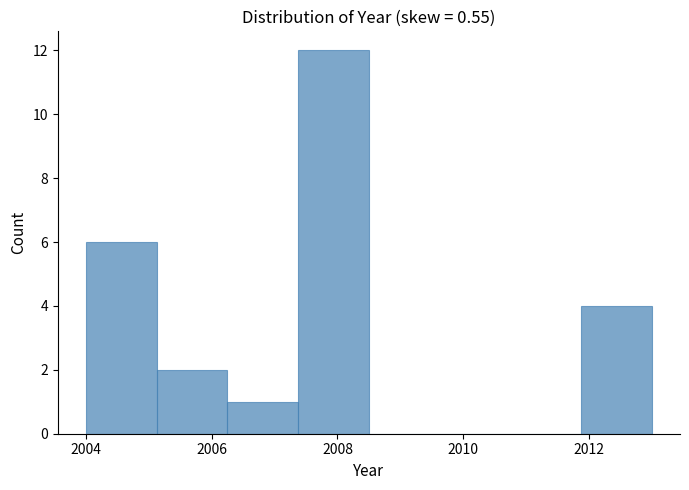

Which range on the x-axis has the tallest bar?

2007.4 to 2008.6